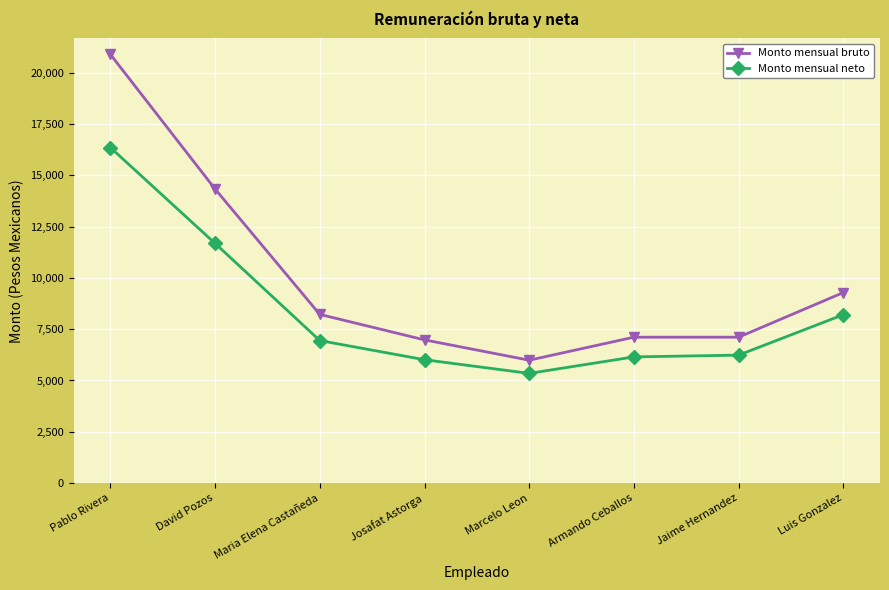

What is the sum of all Monto mensual neto values?

66916.2